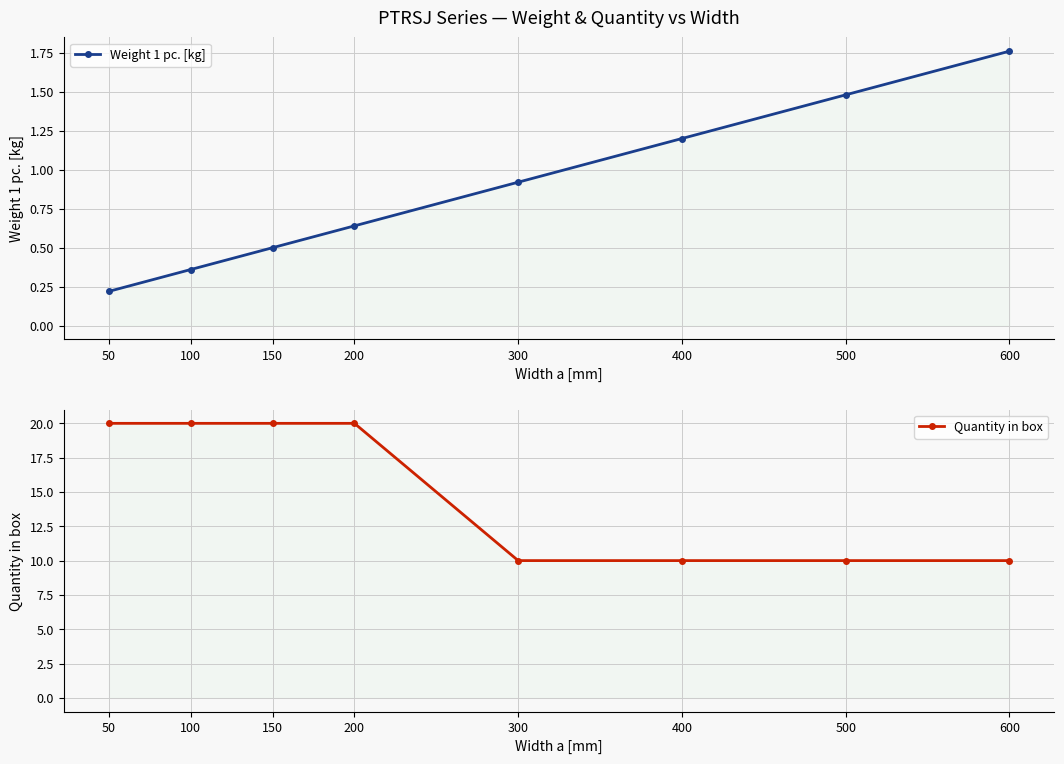

Read the Weight 1 pc. [kg] value at 50.

0.2